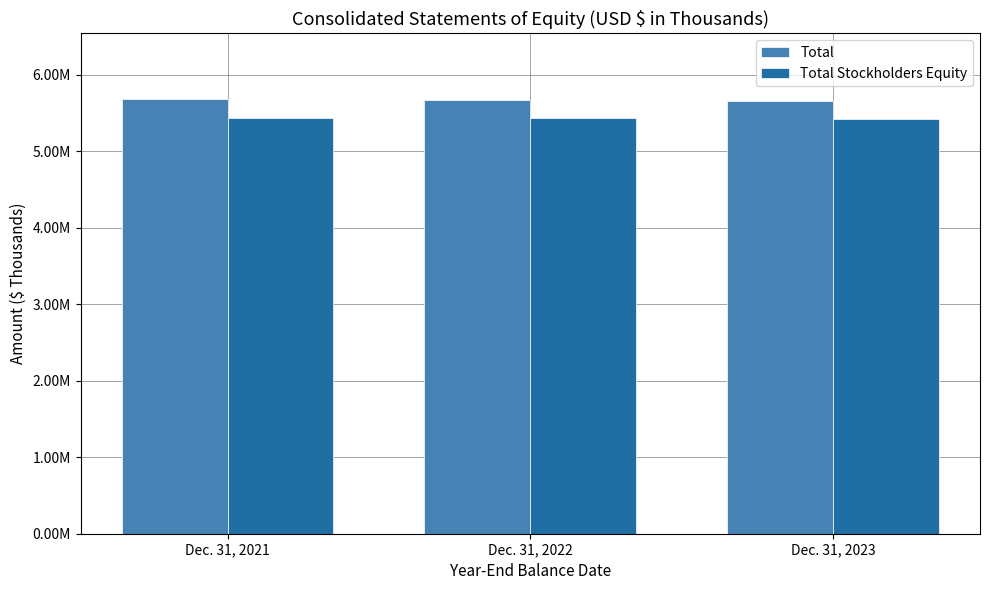

What is the difference between the Total values at Dec. 31, 2021 and Dec. 31, 2022?

14909